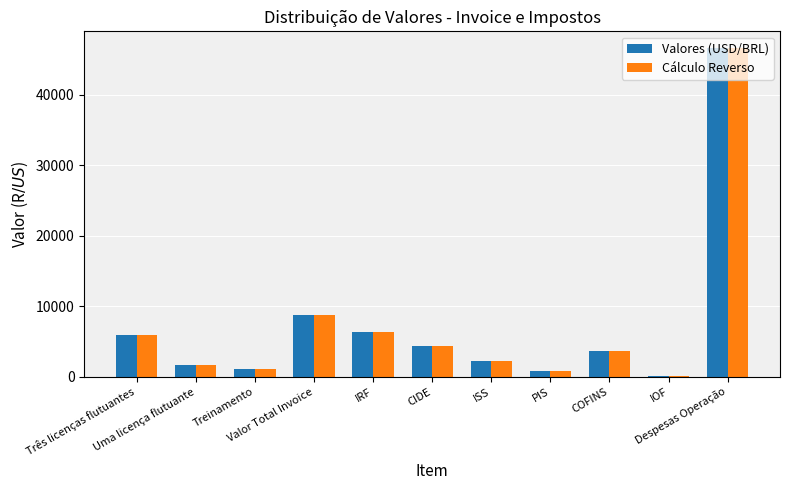

What is the greatest value displayed?

46620.0